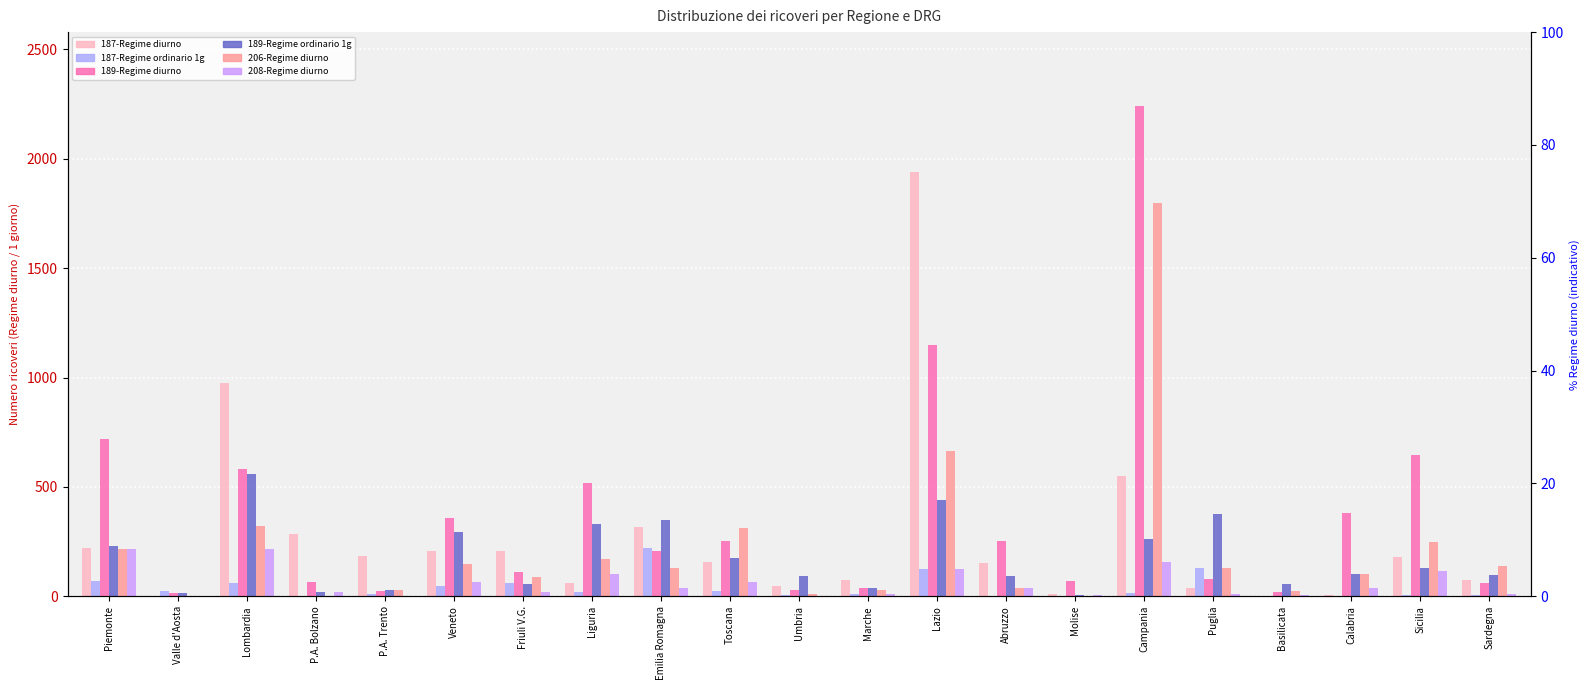

At which label does 187-Regime diurno reach its peak?

Lazio